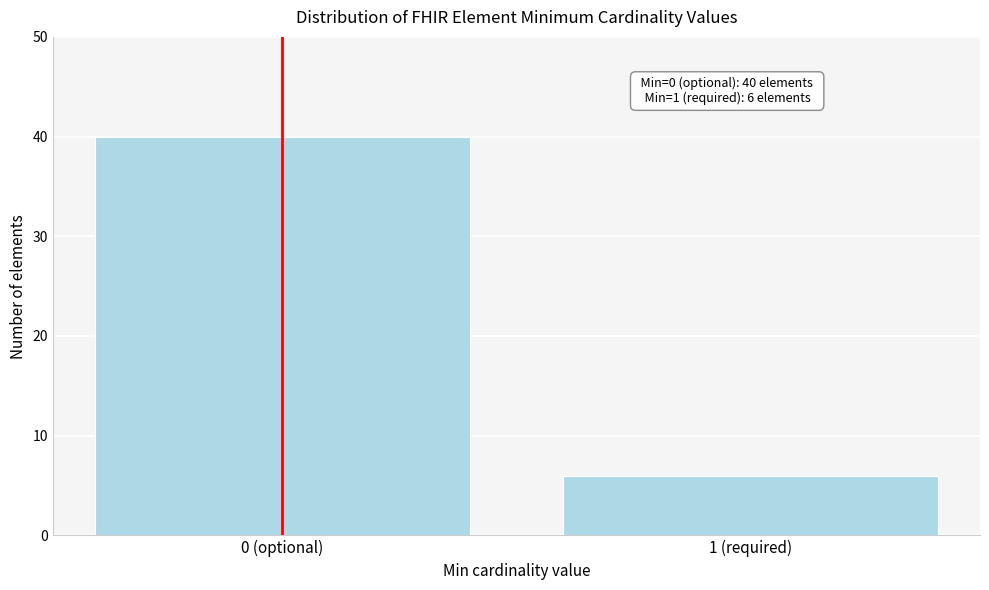

Reading left to right, list all the values displayed in this chart.

40	6